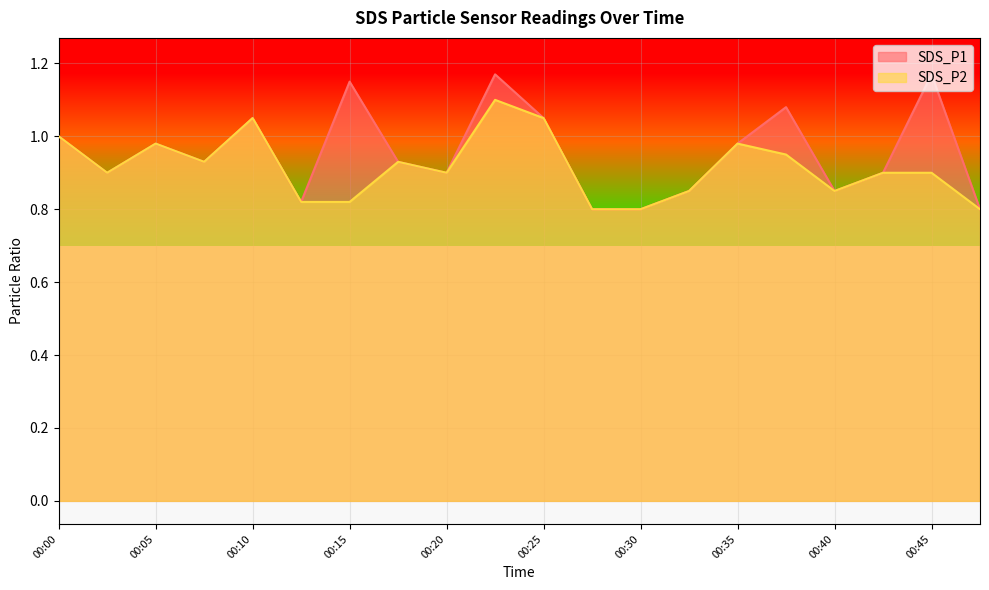

True or false: SDS_P2 and SDS_P1 cross at least once.

False